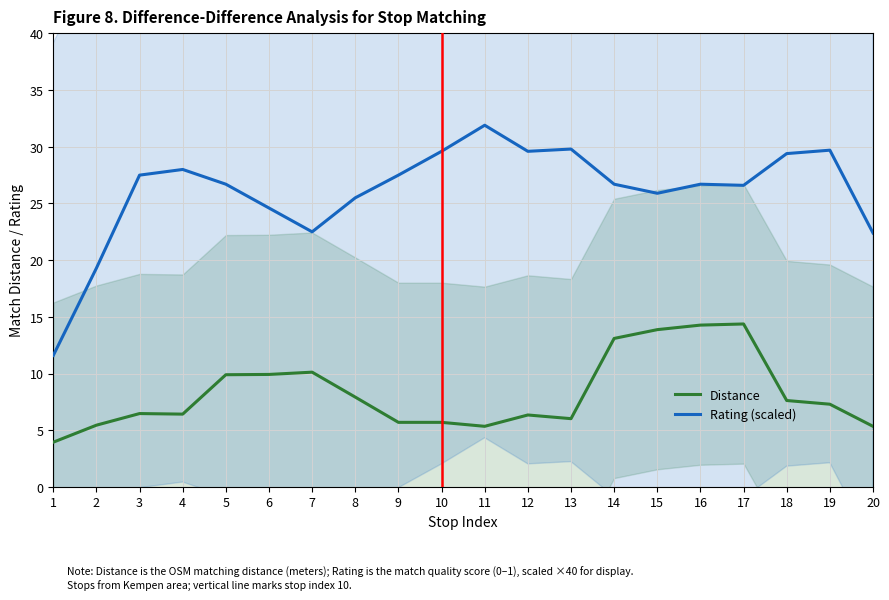

Where is Distance nearest to the value 9?

5